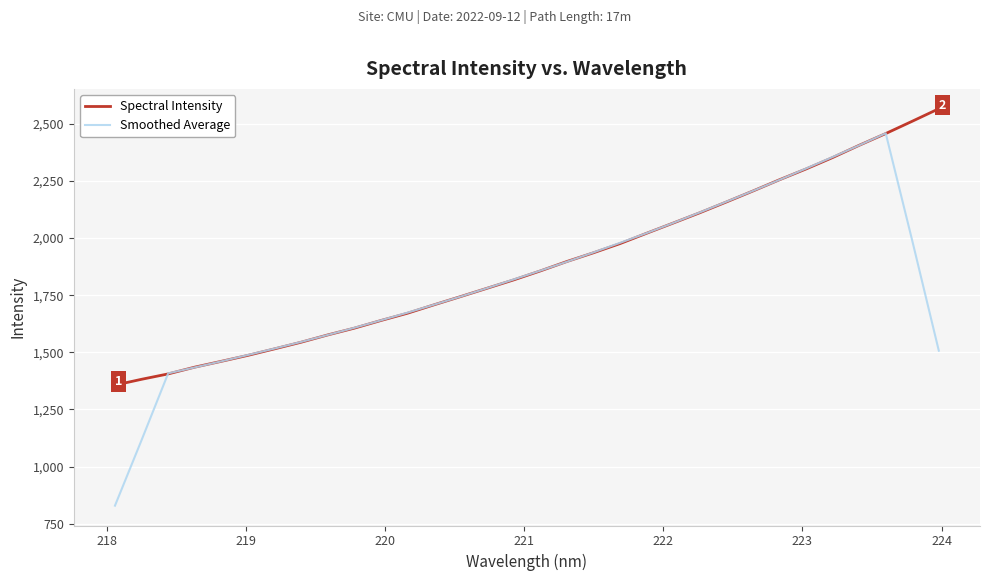

List the series in order of their peak value, highest first.

Spectral Intensity, Smoothed Average